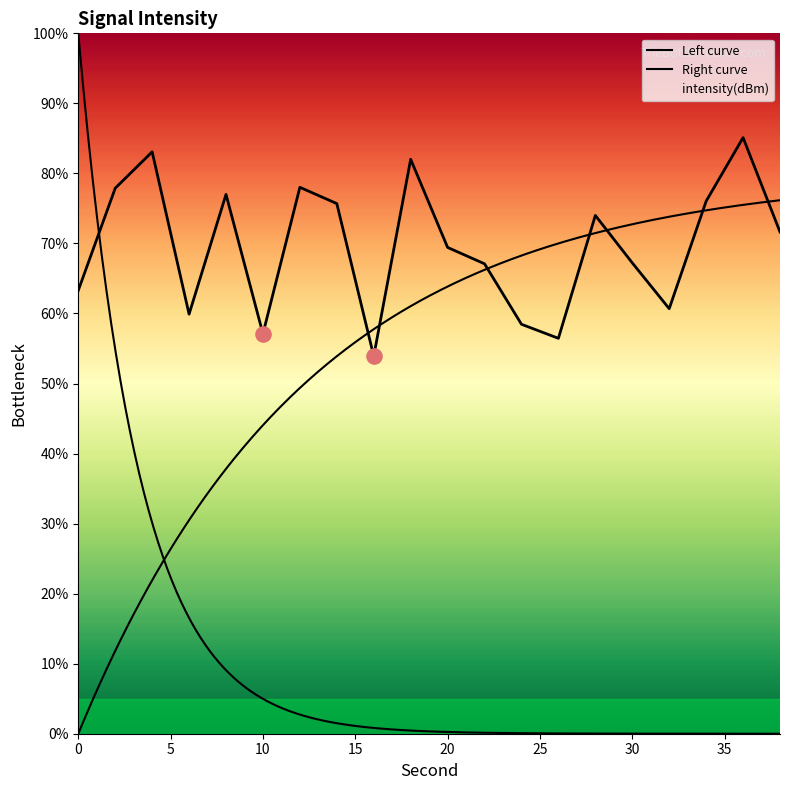

Approximately how many times larger is the value at 16 compared to 26?

1.0